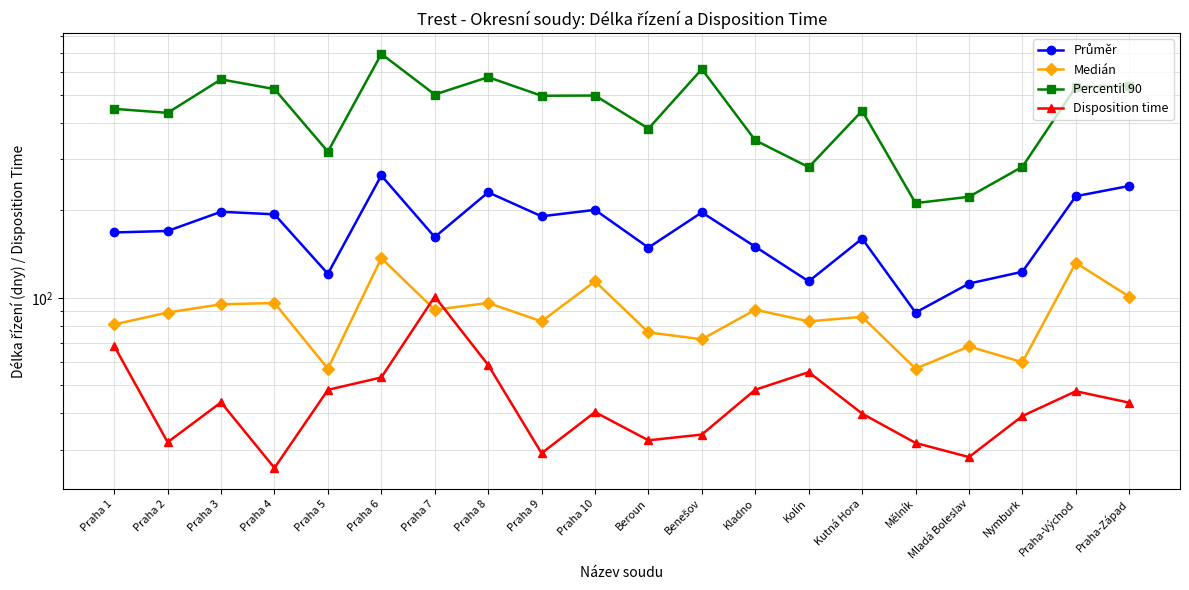

What is the highest value of the Percentil 90 series?

693.0